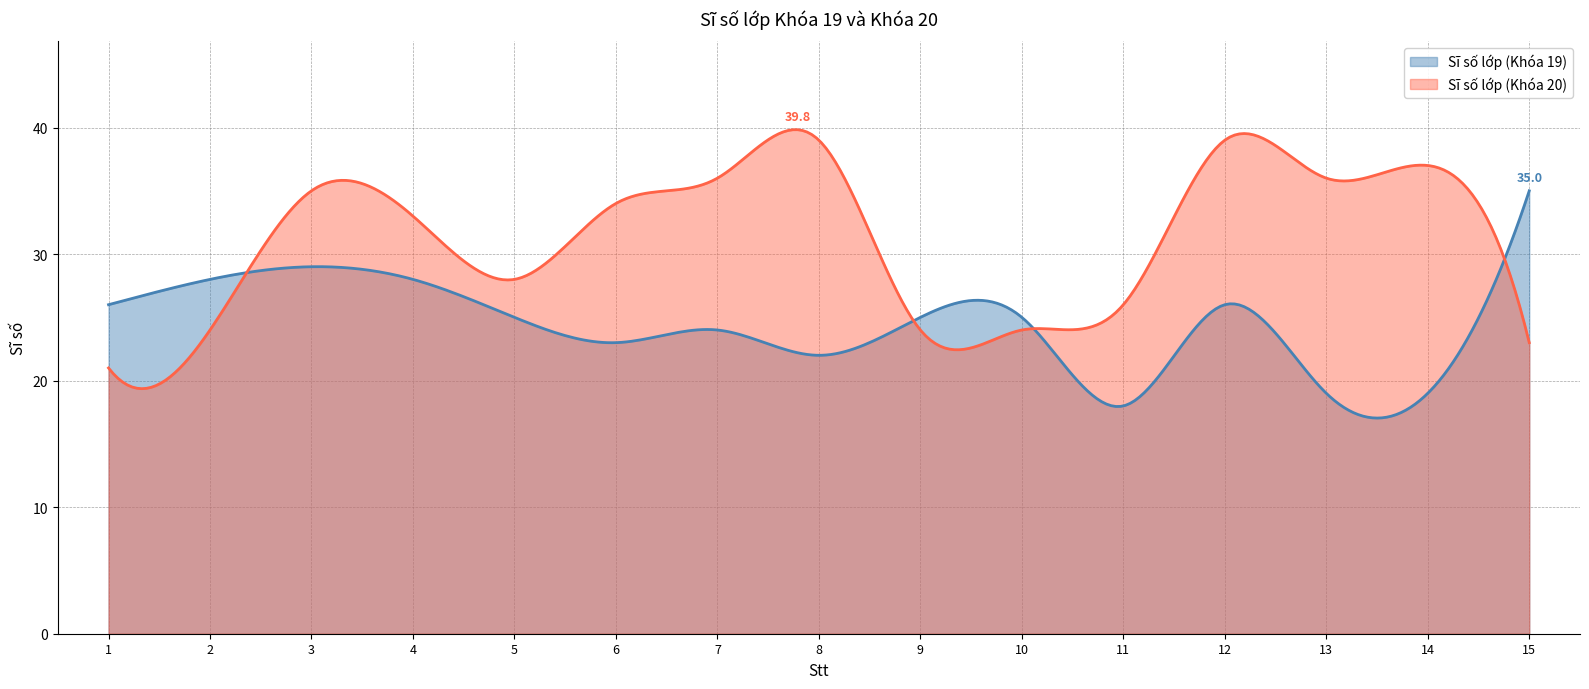

What is the value of the Sĩ số lớp (Khóa 19) point at the 7th from the left?

24